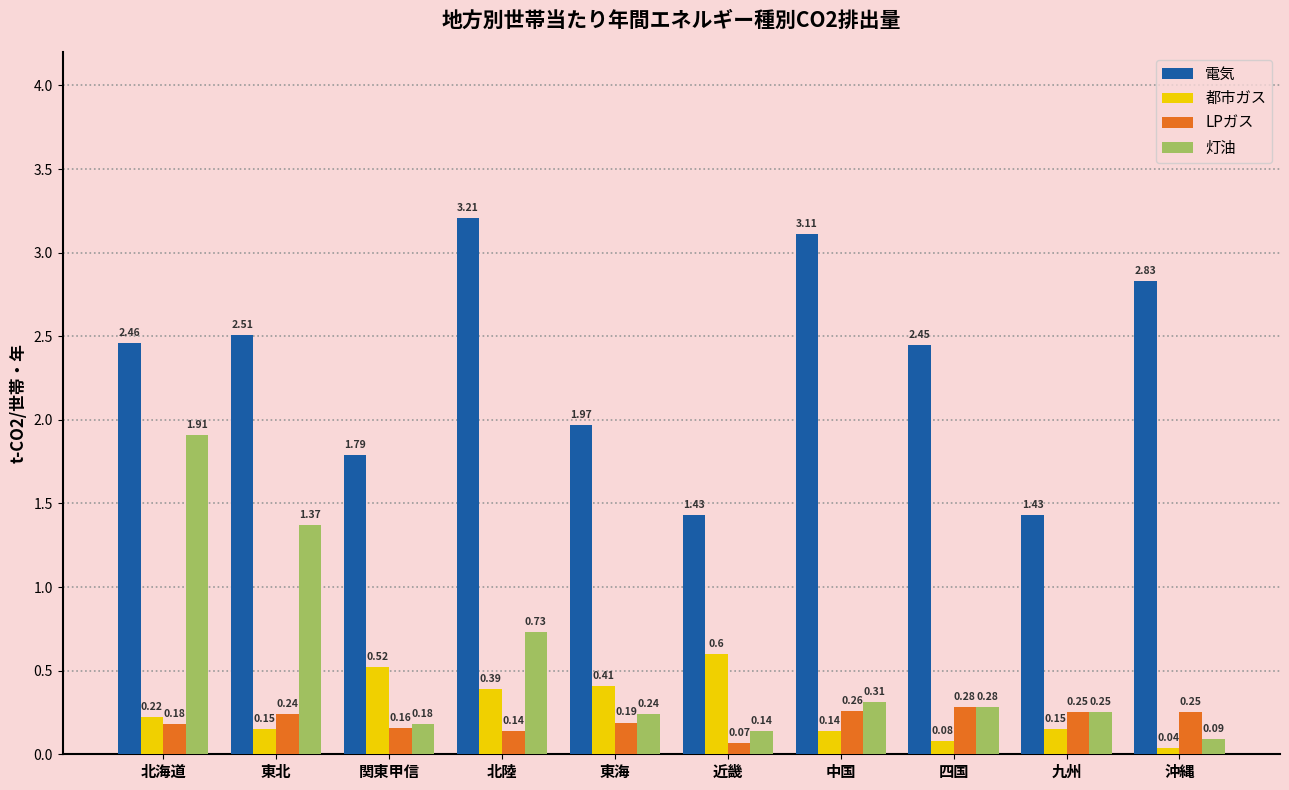

Which series has the widest spread of values?

灯油